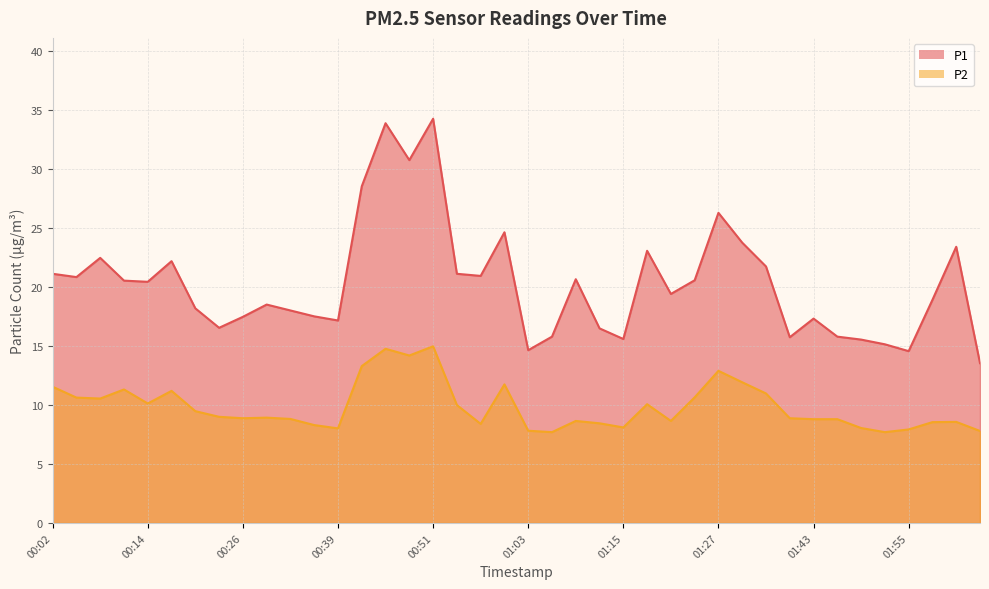

Reading left to right, list all the values displayed in this chart.

P1: 21.1	20.9	22.5	20.6	20.4	22.2	18.2	16.6	17.5	18.5	18.0	17.5	17.2	28.6	33.9	30.8	34.3	21.1	20.9	24.6	14.7	15.8	20.7	16.5	15.6	23.1	19.4	20.6	26.3	23.8	21.8	15.8	17.3	15.8	15.6	15.2	14.6	18.9	23.4	13.6
P2: 11.6	10.6	10.6	11.3	10.1	11.2	9.5	9.0	8.9	8.9	8.8	8.3	8.0	13.3	14.8	14.2	15.0	10.0	8.4	11.8	7.8	7.7	8.7	8.4	8.1	10.1	8.7	10.7	12.9	11.9	11.0	8.9	8.8	8.8	8.1	7.7	7.9	8.6	8.6	7.8